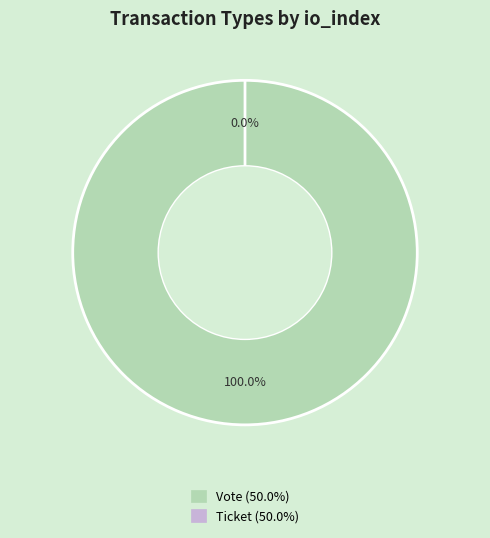

Count the number of slices in the pie.

2